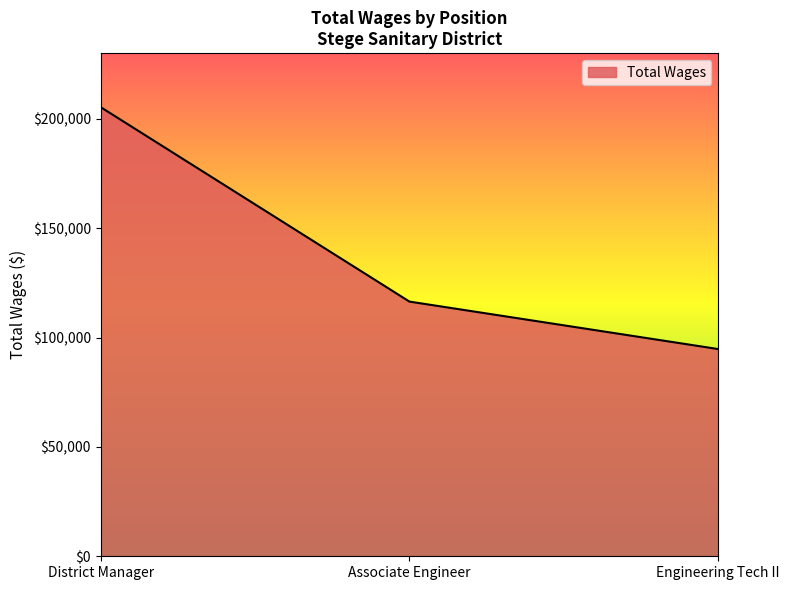

What is the change in value from Associate Engineer to Engineering Tech II?

-21705